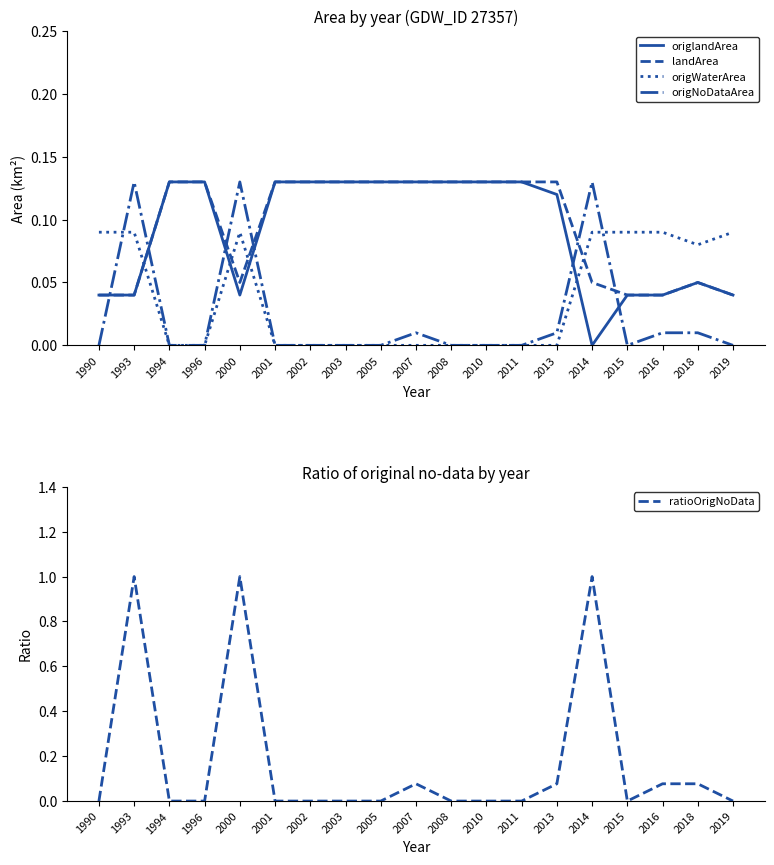

How many values in the origWaterArea series exceed 0?

8